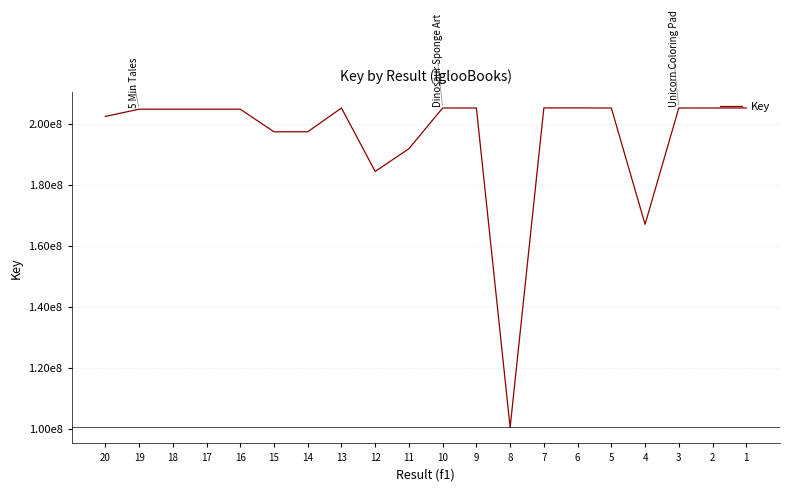

What value does the data have at 6?

205221974